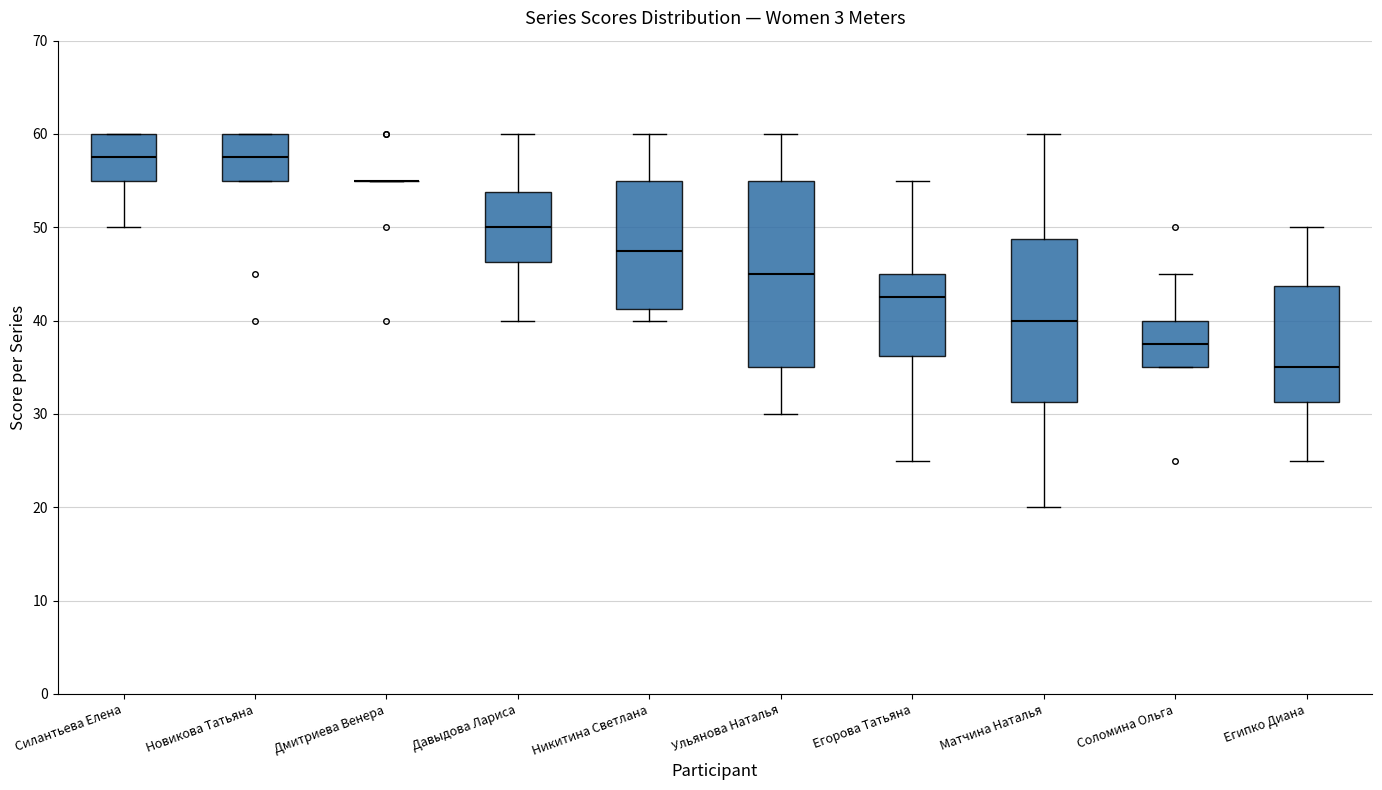

Comparing the boxes themselves (not the whiskers), which one is the tallest?

Ульянова Наталья